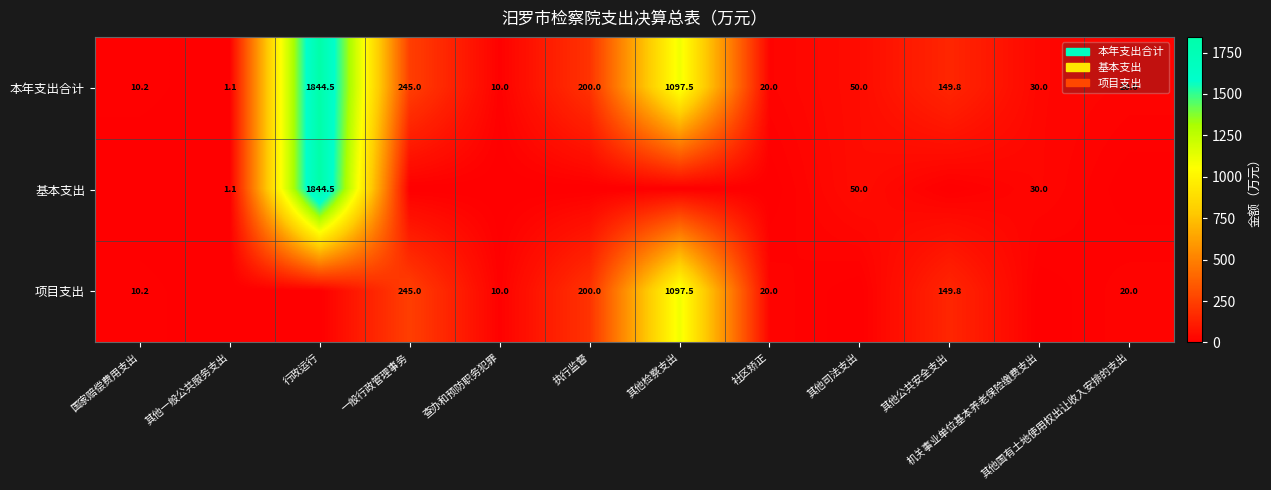

True or false: 基本支出 has a value of 30.0 at 机关事业单位基本养老保险缴费支出.

True